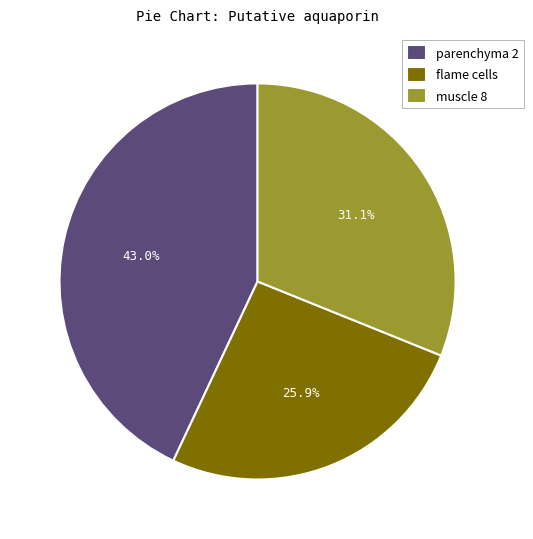

To the nearest percent, what is the difference between the largest and smallest slice percentages?

17%